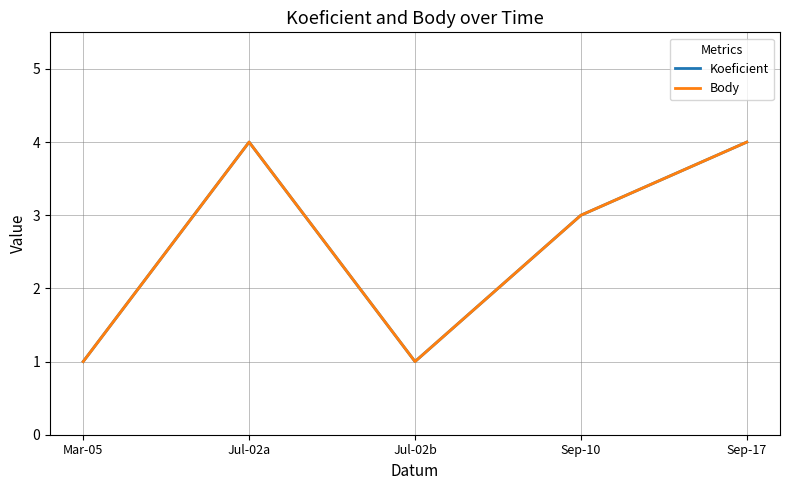

Does the chart have visible grid lines?

Yes